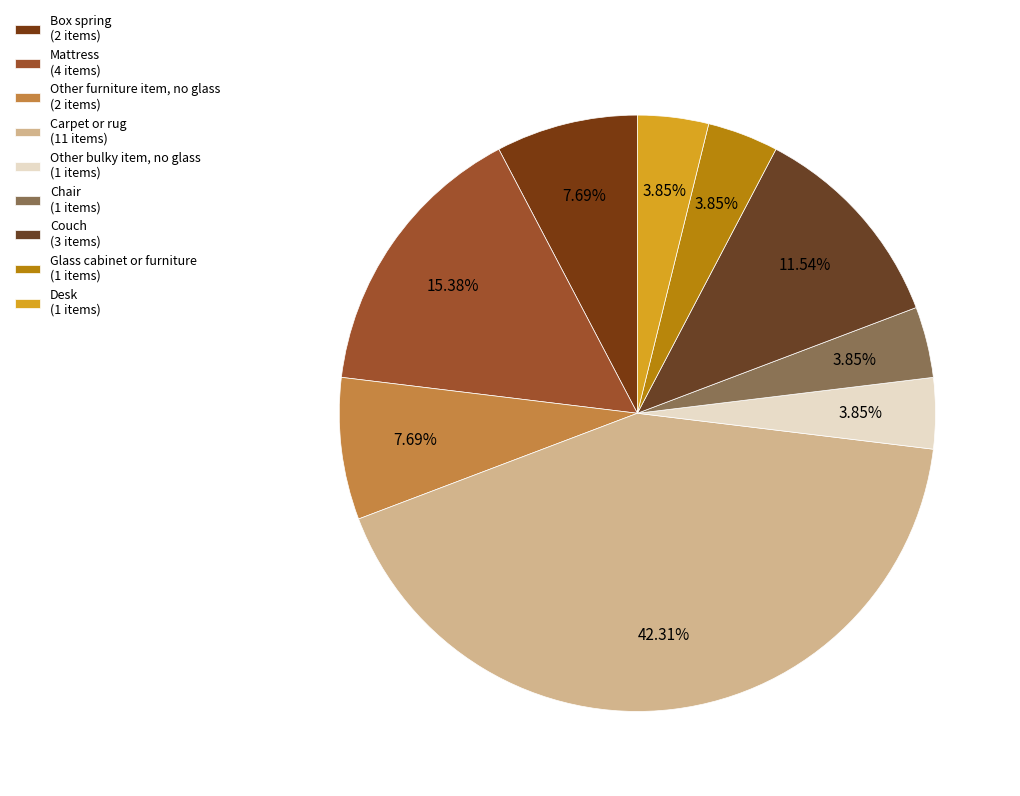

Does Box spring account for over 50% of the chart?

No